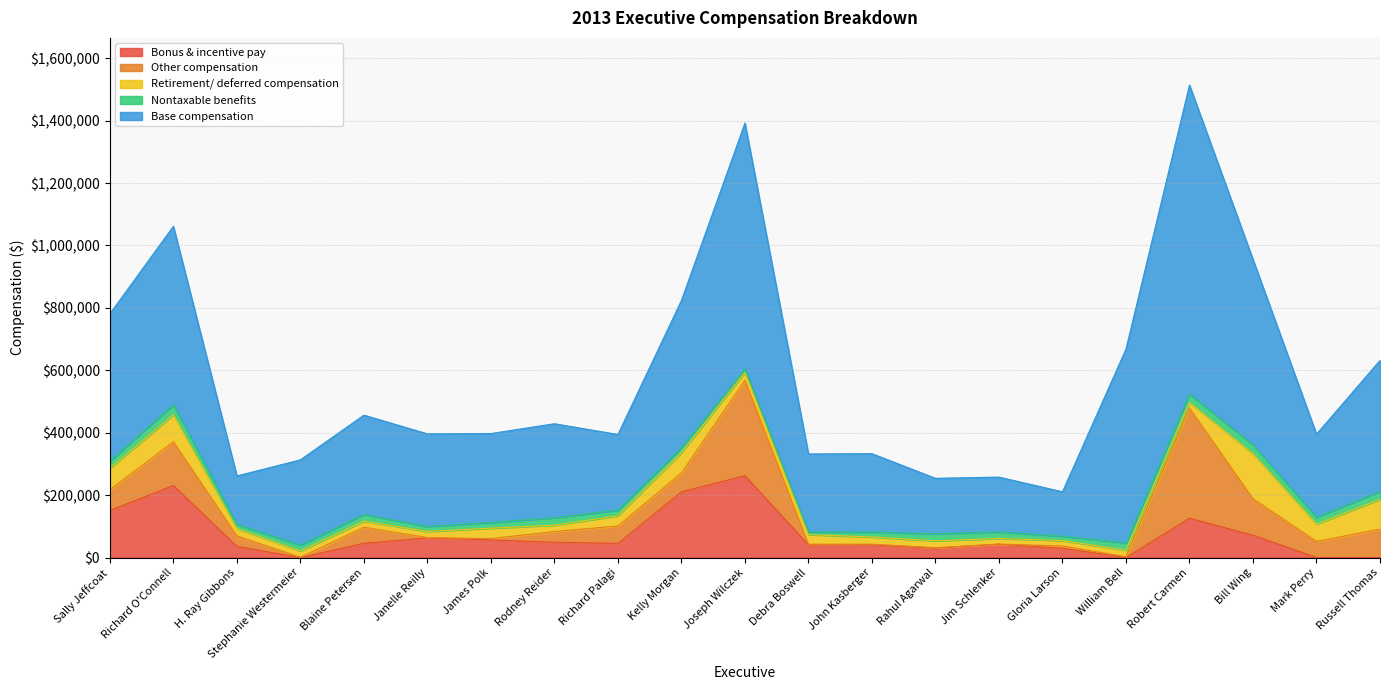

Reading right to left, list all the values displayed in this chart.

Bonus & incentive pay: Russell Thomas=0	Mark Perry=0	Bill Wing=71552	Robert Carmen=126046	William Bell=0	Gloria Larson=29956	Jim Schlenker=42956	Rahul Agarwal=30155	John Kasberger=40612	Debra Boswell=40558	Joseph Wilczek=262159	Kelly Morgan=210593	Richard Palagi=45345	Rodney Reider=49174	James Polk=56511	Janelle Reilly=63033	Blaine Petersen=45828	Stephanie Westermeier=0	H. Ray Gibbons=35773	Richard O'Connell=230946	Sally Jeffcoat=150924
Other compensation: Russell Thomas=91172	Mark Perry=51676	Bill Wing=116785	Robert Carmen=352983	William Bell=2663	Gloria Larson=7217	Jim Schlenker=231	Rahul Agarwal=1352	John Kasberger=2265	Debra Boswell=2261	Joseph Wilczek=306040	Kelly Morgan=60519	Richard Palagi=55637	Rodney Reider=34284	James Polk=4214	Janelle Reilly=986	Blaine Petersen=51464	Stephanie Westermeier=911	H. Ray Gibbons=33885	Richard O'Connell=140349	Sally Jeffcoat=66324
Retirement/ deferred compensation: Russell Thomas=95464	Mark Perry=55353	Bill Wing=144195	Robert Carmen=17787	William Bell=20596	Gloria Larson=17362	Jim Schlenker=18072	Rahul Agarwal=22016	John Kasberger=23096	Debra Boswell=30596	Joseph Wilczek=25596	Kelly Morgan=65657	Richard Palagi=32978	Rodney Reider=20273	James Polk=33367	Janelle Reilly=19719	Blaine Petersen=19375	Stephanie Westermeier=20114	H. Ray Gibbons=23004	Richard O'Connell=85919	Sally Jeffcoat=69049
Nontaxable benefits: Russell Thomas=25250	Mark Perry=22532	Bill Wing=28699	Robert Carmen=27048	William Bell=23445	Gloria Larson=14004	Jim Schlenker=21058	Rahul Agarwal=22580	John Kasberger=15892	Debra Boswell=8458	Joseph Wilczek=10481	Kelly Morgan=15265	Richard Palagi=18005	Rodney Reider=23977	James Polk=18398	Janelle Reilly=16125	Blaine Petersen=21483	Stephanie Westermeier=18758	H. Ray Gibbons=13477	Richard O'Connell=32302	Sally Jeffcoat=23377
Base compensation: Russell Thomas=419723	Mark Perry=265803	Bill Wing=593788	Robert Carmen=989976	William Bell=621373	Gloria Larson=142238	Jim Schlenker=175465	Rahul Agarwal=177849	John Kasberger=251003	Debra Boswell=250139	Joseph Wilczek=788016	Kelly Morgan=471717	Richard Palagi=242446	Rodney Reider=301074	James Polk=284924	Janelle Reilly=296481	Blaine Petersen=318198	Stephanie Westermeier=273314	H. Ray Gibbons=155379	Richard O'Connell=571942	Sally Jeffcoat=471288